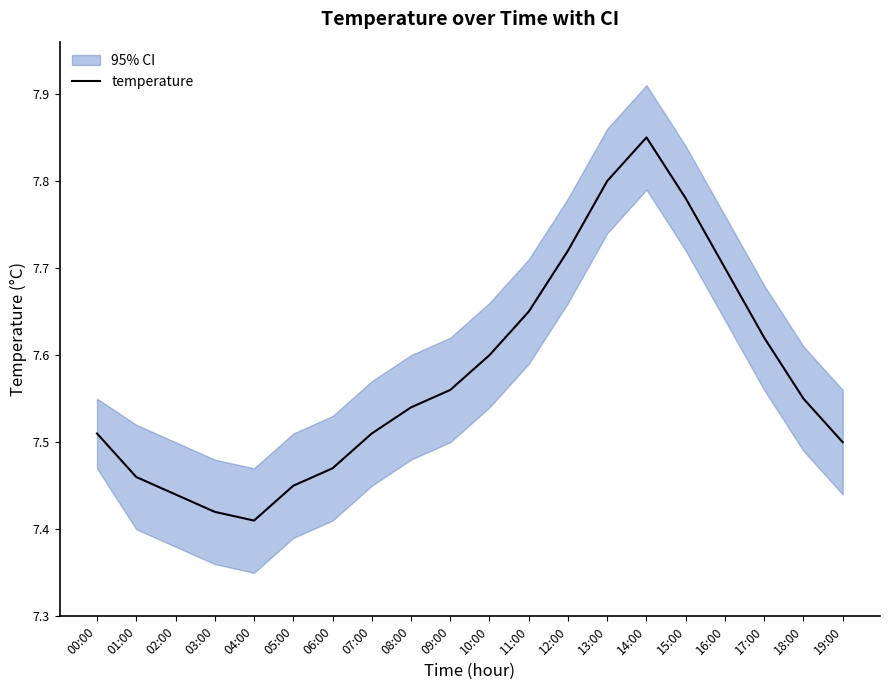

Reading right to left, what are all the values shown in this chart?

7.5	7.5	7.6	7.7	7.8	7.8	7.8	7.7	7.7	7.6	7.6	7.5	7.5	7.5	7.5	7.4	7.4	7.4	7.5	7.5